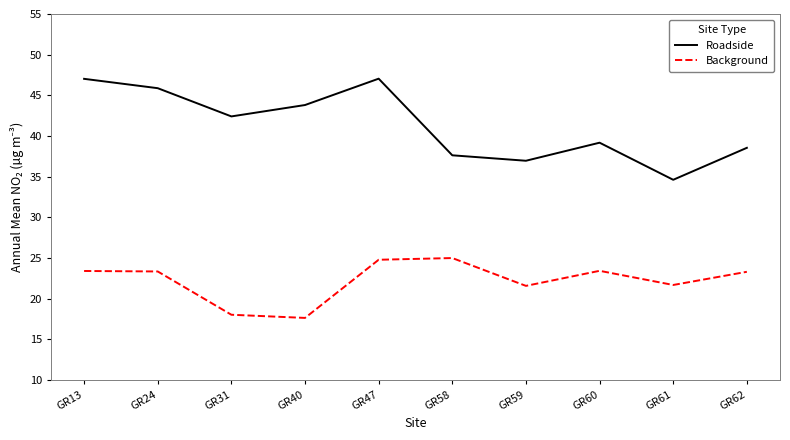

The value of Roadside at GR31 is 68.3. True or false?

False